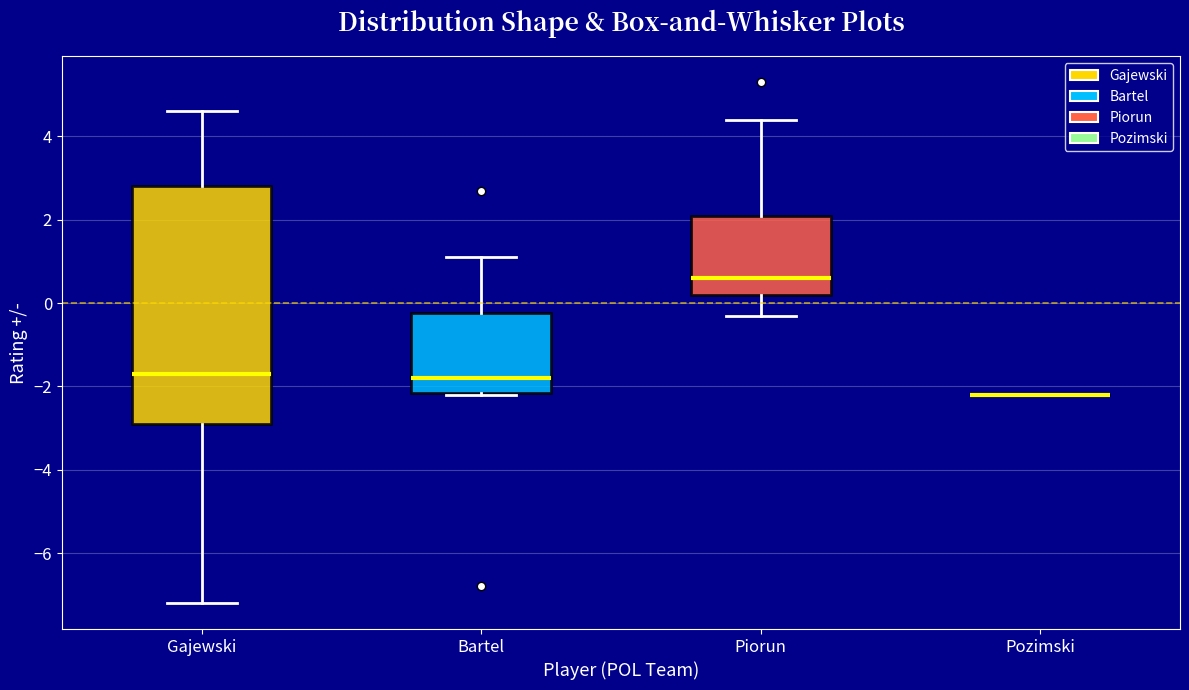

Where is the upper edge of the box for Piorun on the y-axis? The values are not printed on the chart, so give them approximately, as read against the axis.

2.2